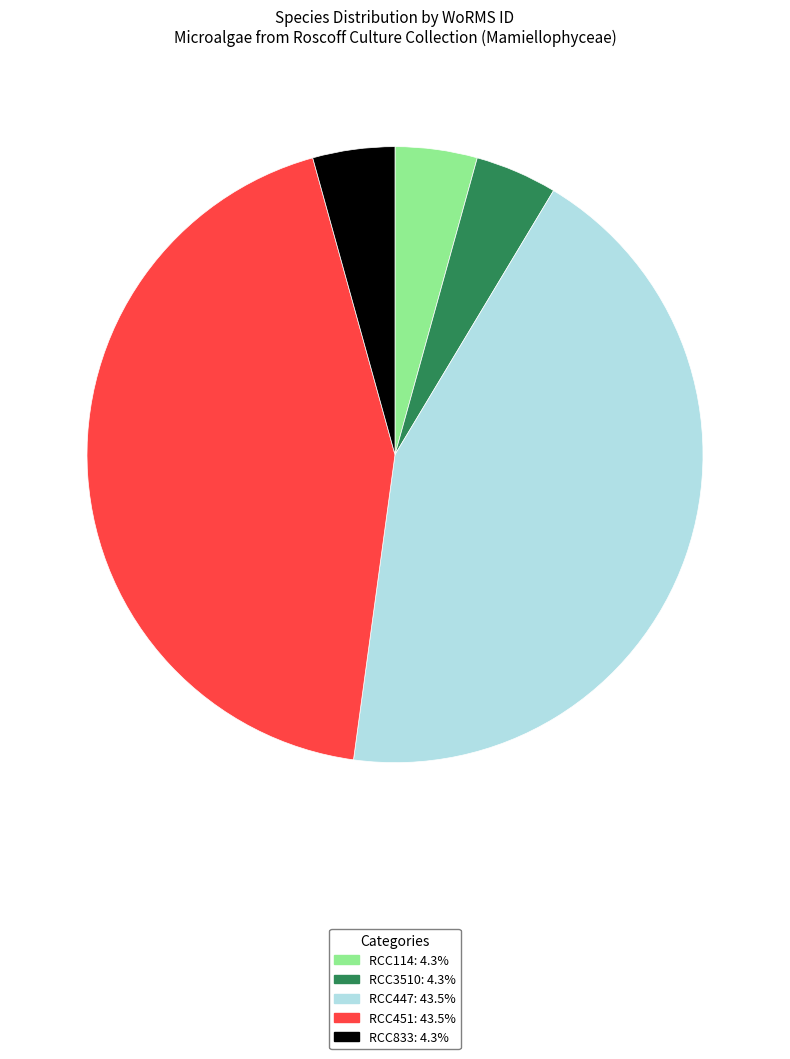

Approximately how many times larger is the value at RCC447 compared to RCC114?

10.1